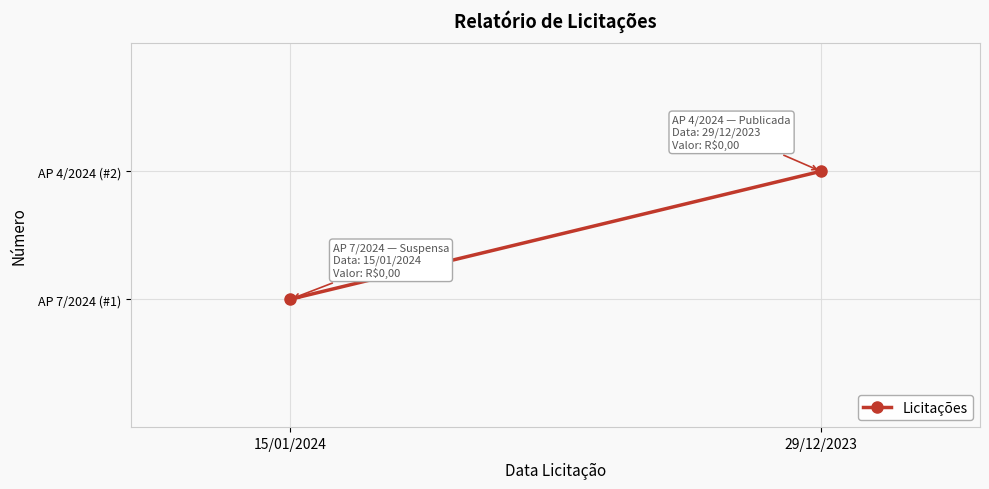

Where is the data nearest to the value 1?

15/01/2024